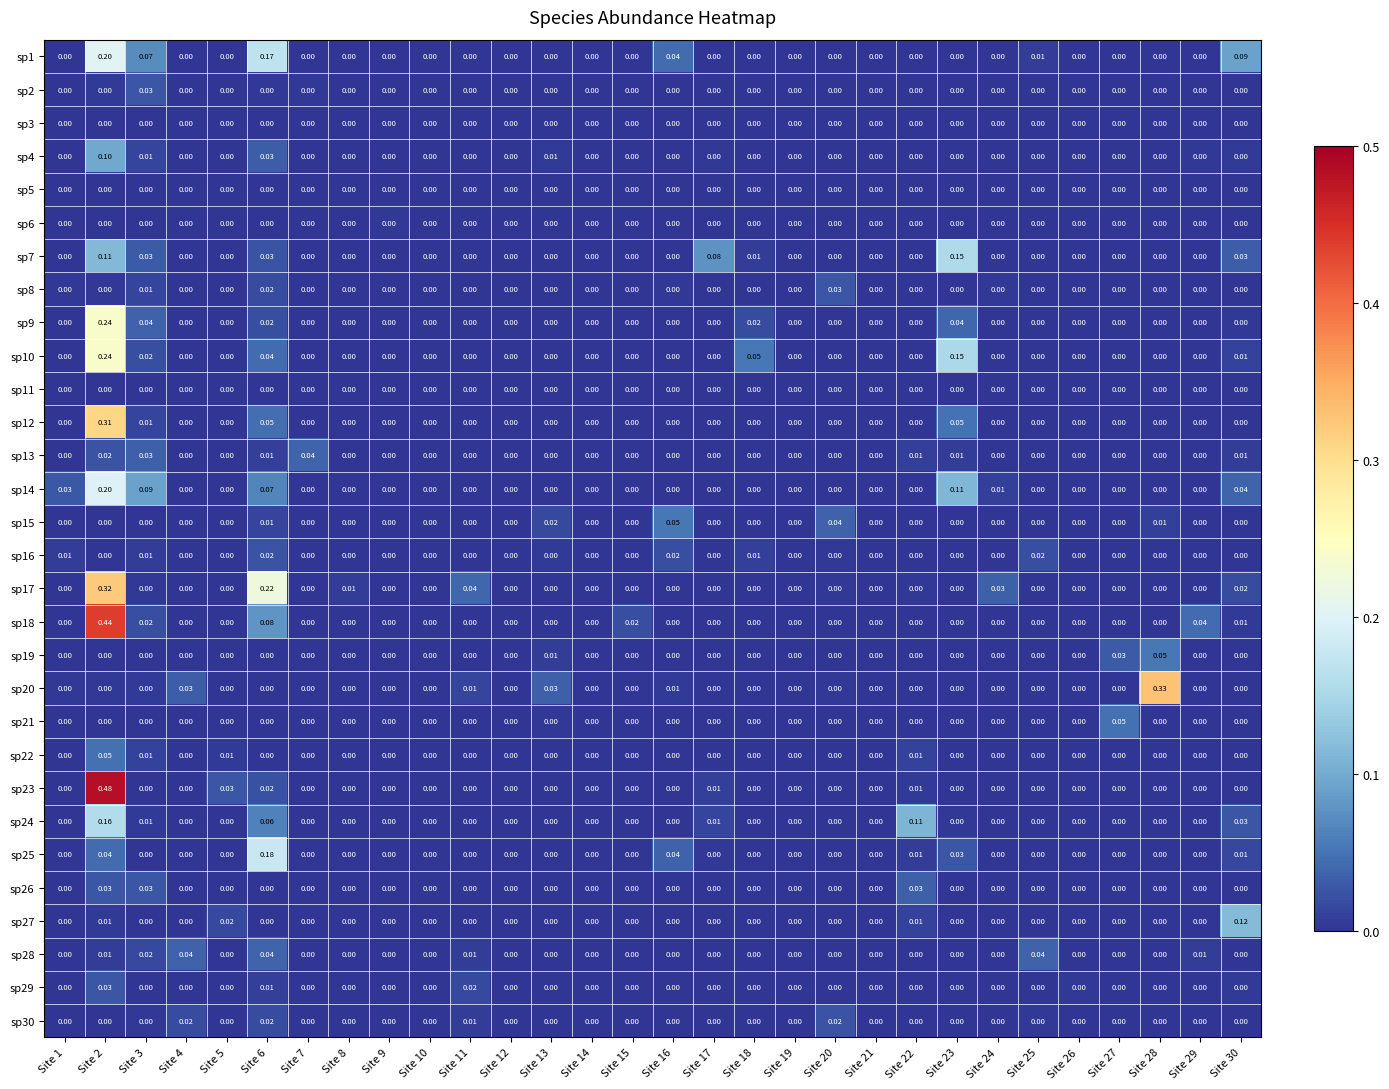

Is the value of sp1 at Site 21 greater than the value of sp20 at Site 13?

No